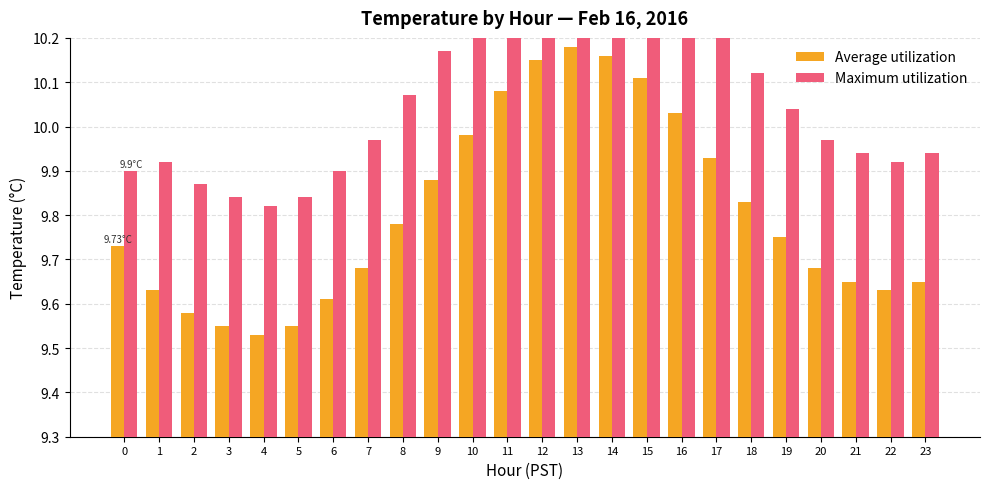

At 16, list the series in order from largest to smallest.

Maximum utilization, Average utilization